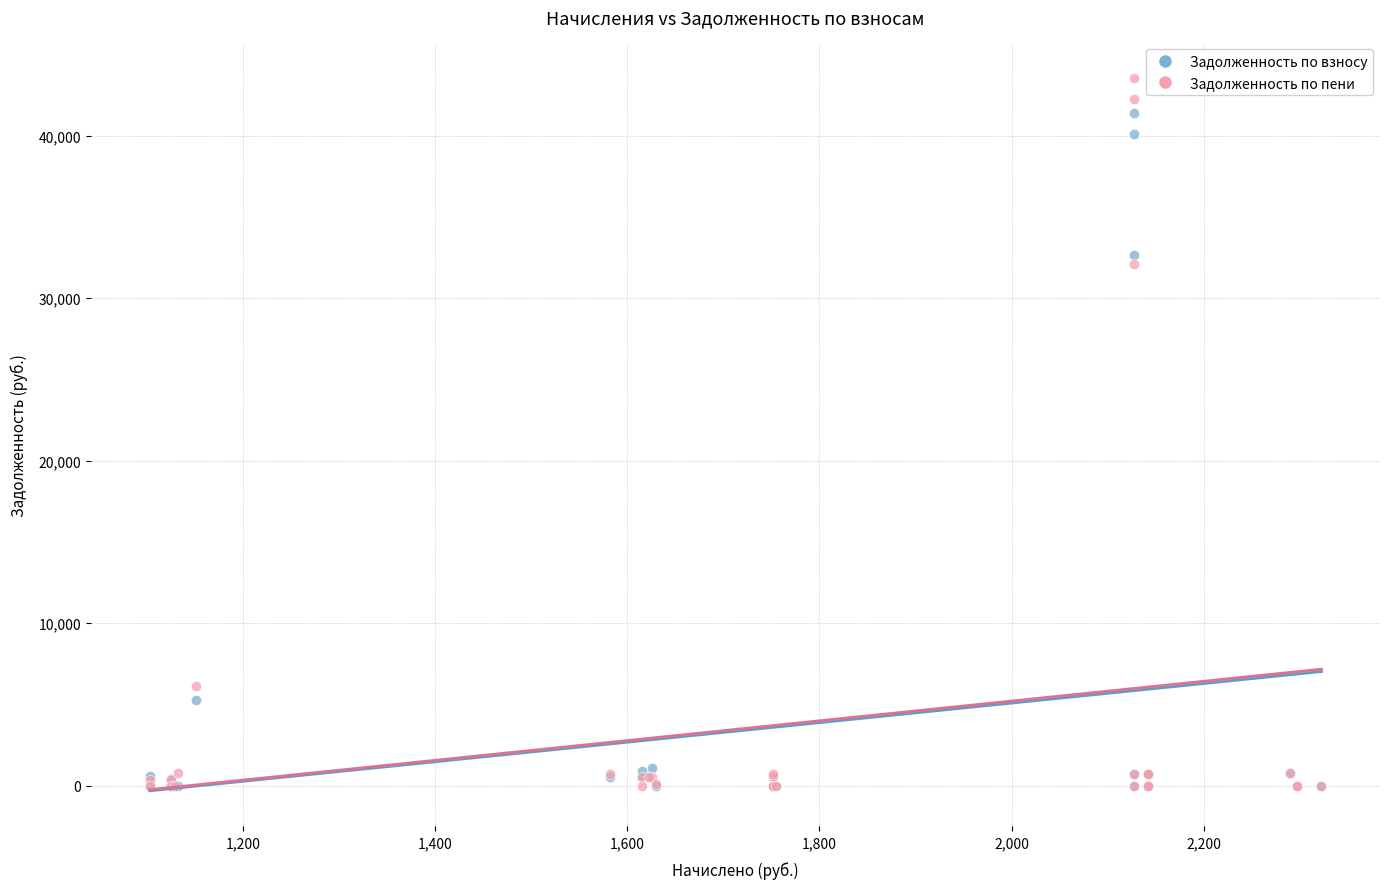

Across all series, what Y value is closest to 21774?

32095.6